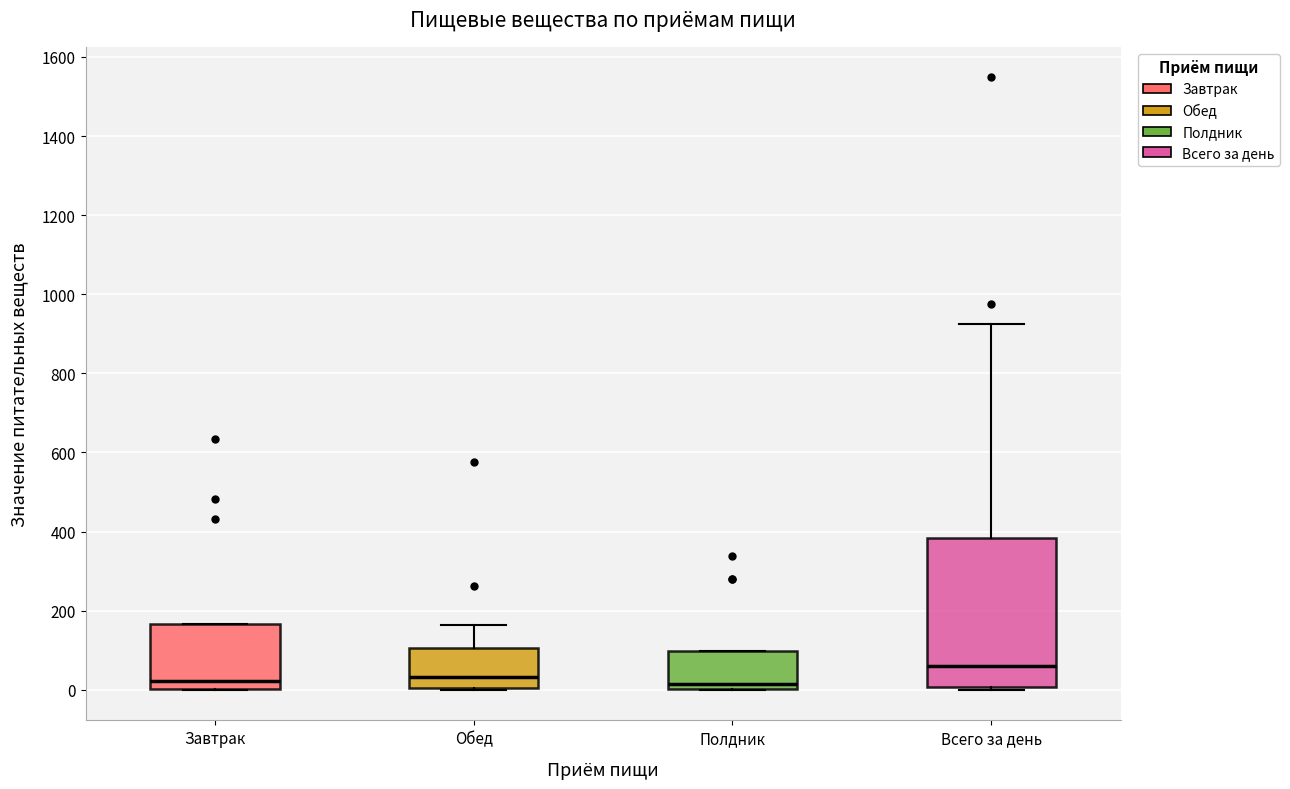

Which box is the tallest, from its lower edge to its upper edge?

Всего за день